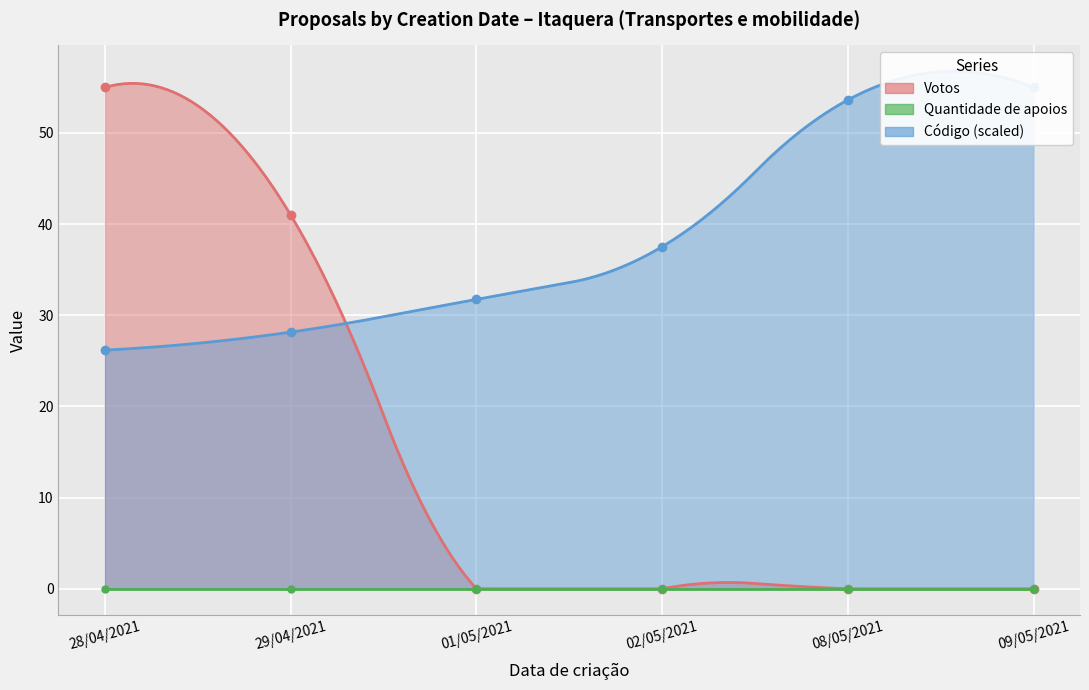

The Código series shows 53.6 at 08/05/2021. True or false?

True